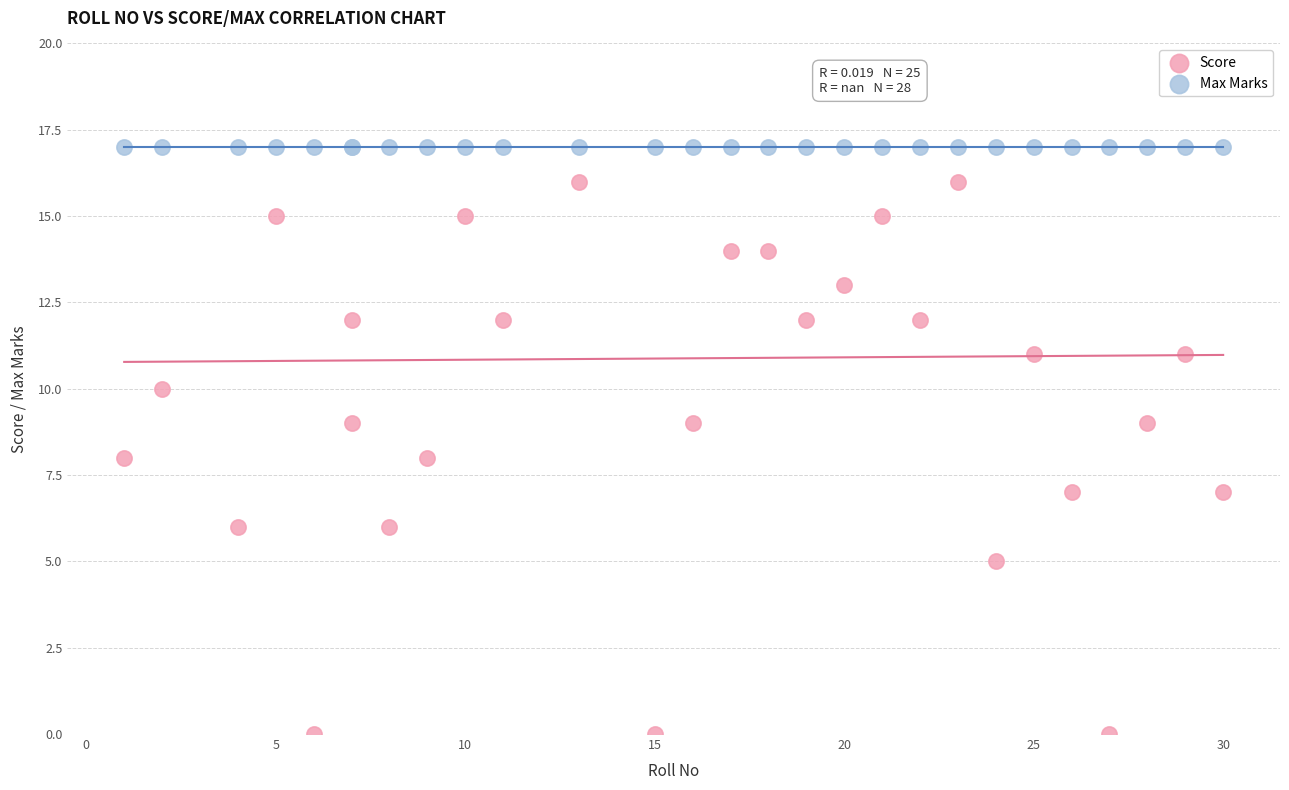

Which series reaches the maximum Y coordinate?

Max Marks